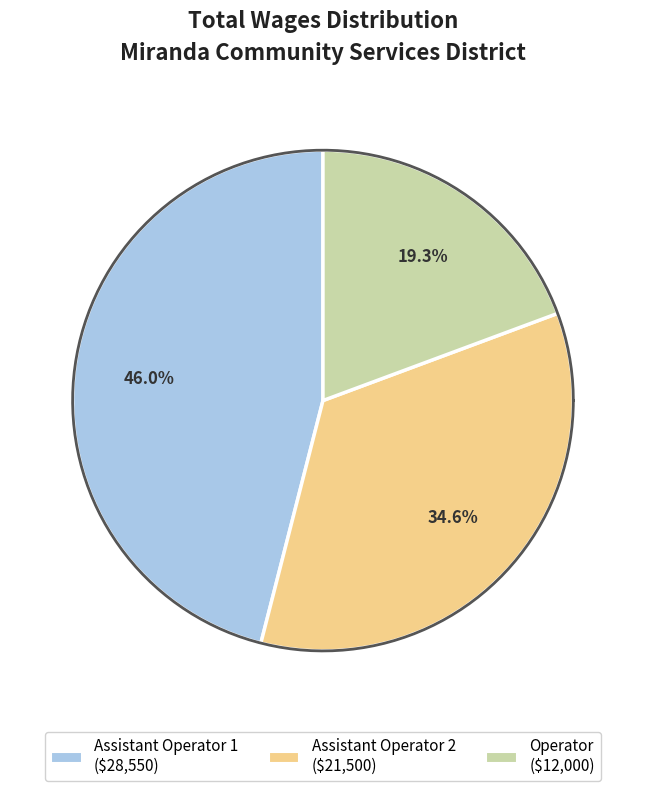

How many segments does this pie chart have?

3